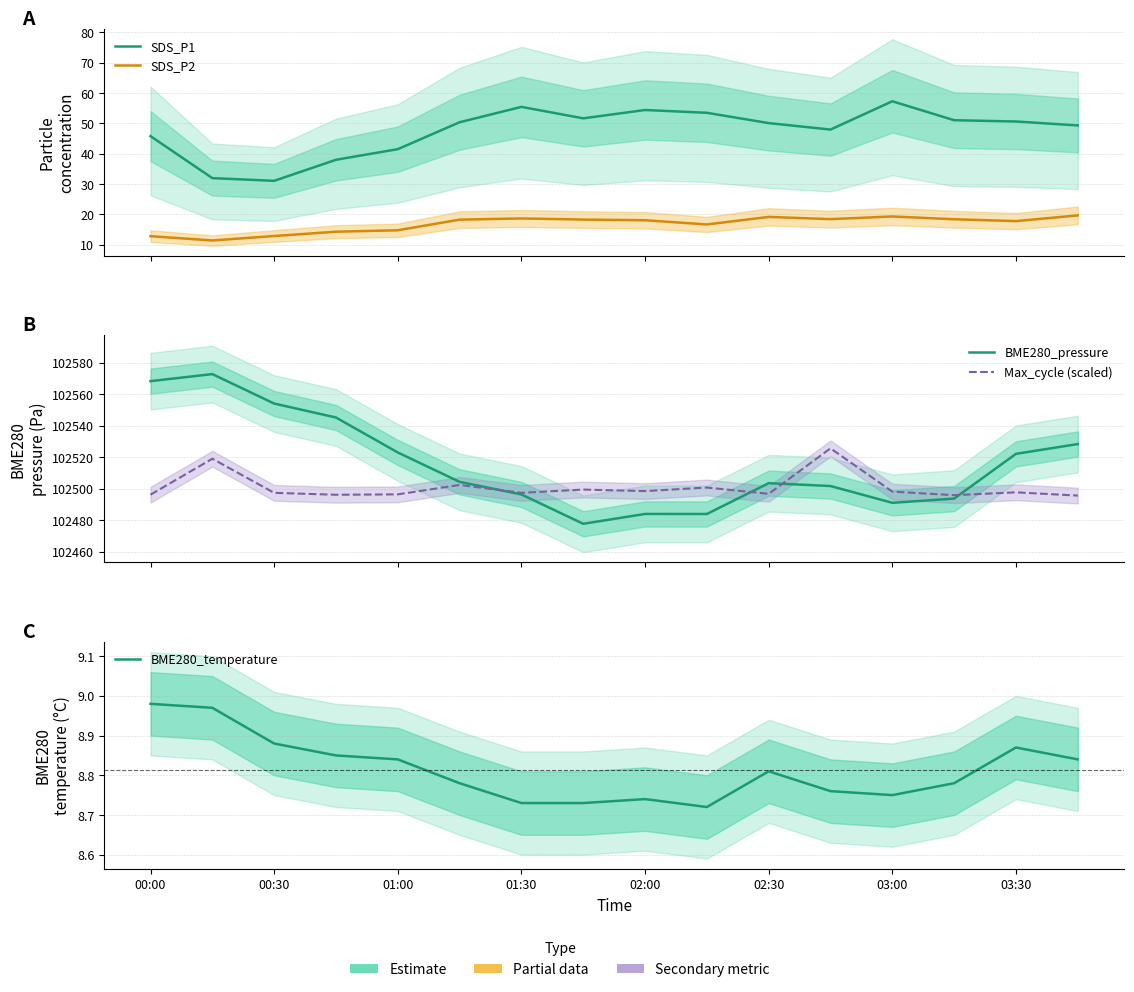

How many interior local valleys does the BME280_pressure series have?

3